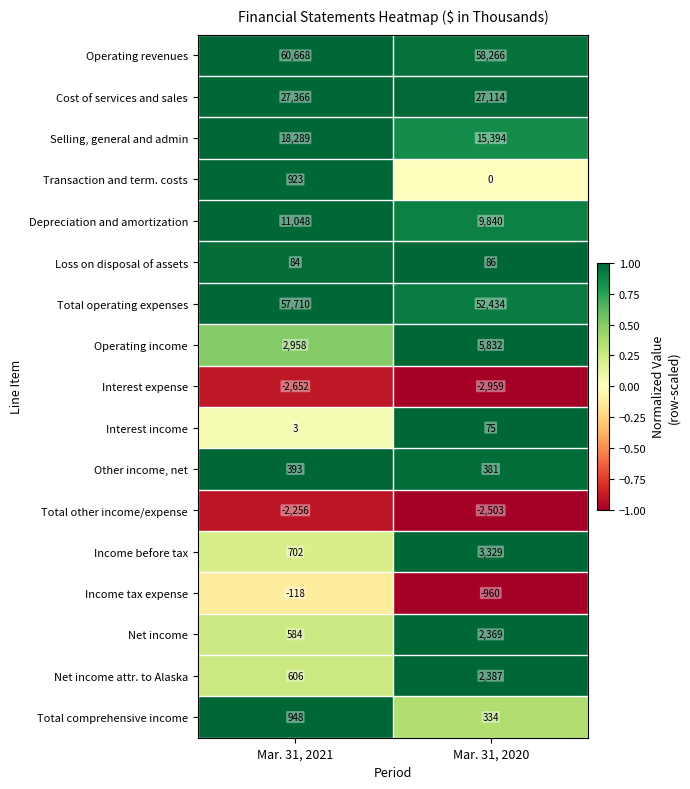

Which series has the largest total across all categories?

Operating revenues